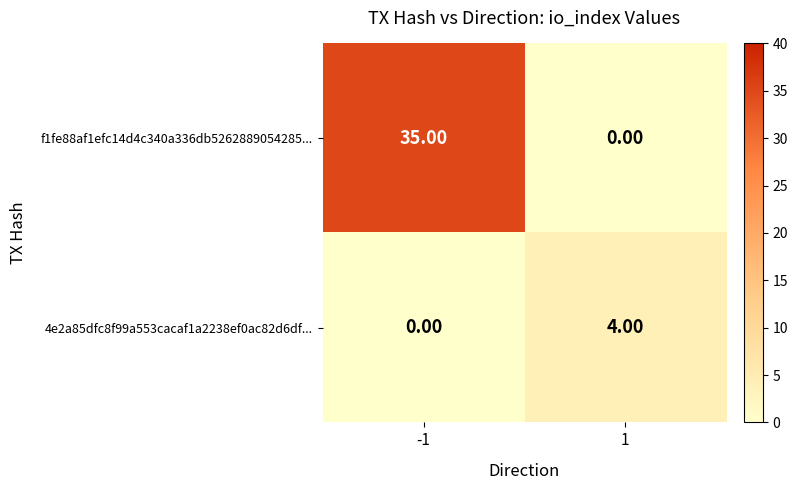

Is the value of f1fe88af1efc14d4c340a336db5262889054285... at -1 greater than the value of 4e2a85dfc8f99a553cacaf1a2238ef0ac82d6df... at 1?

Yes